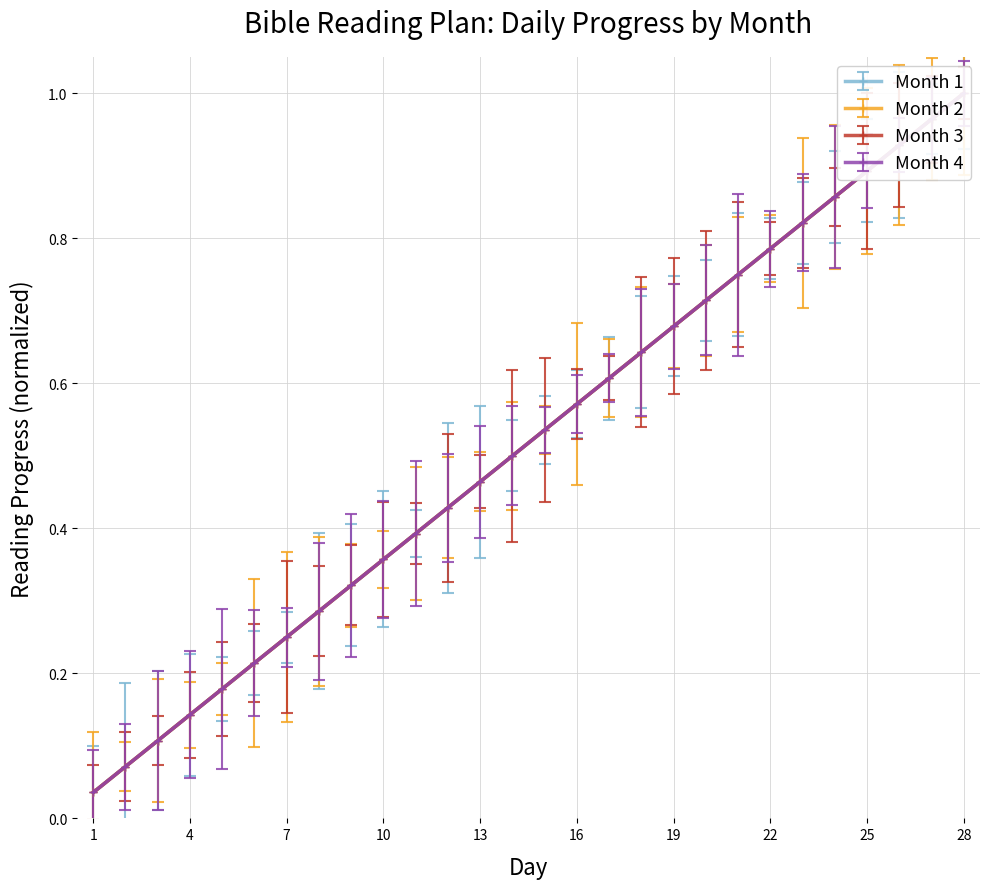

At which label does Month 2 Day reach its minimum?

1